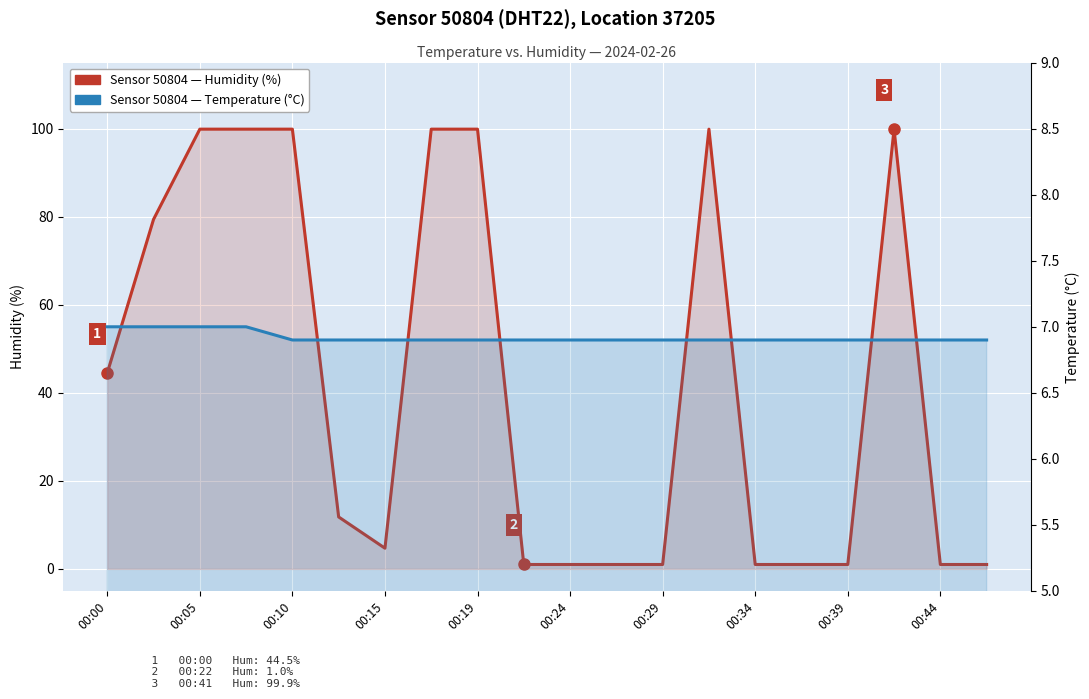

At which category is the sum across all series the highest?

00:05